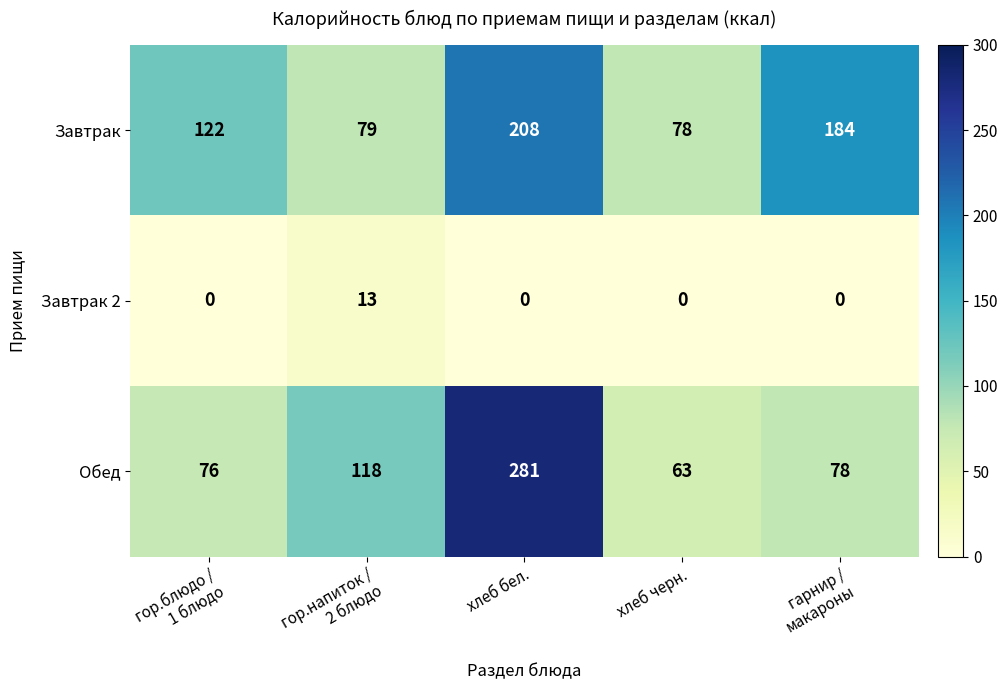

Count the number of categories in the chart.

5